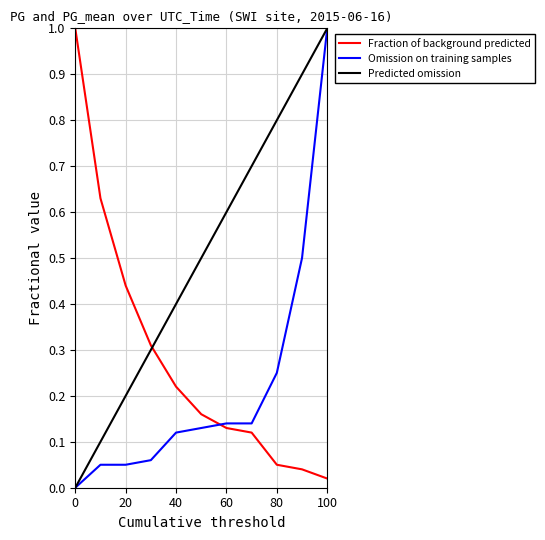

True or false: Predicted omission and Fraction of background predicted intersect in this chart.

True